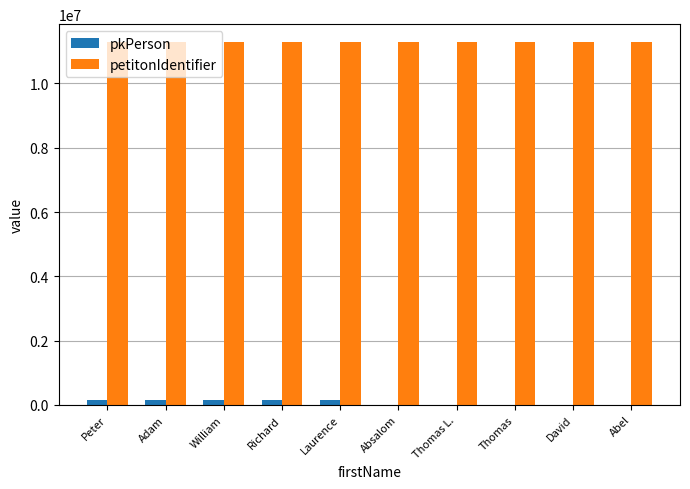

What is the maximum value shown in the chart?

11281103